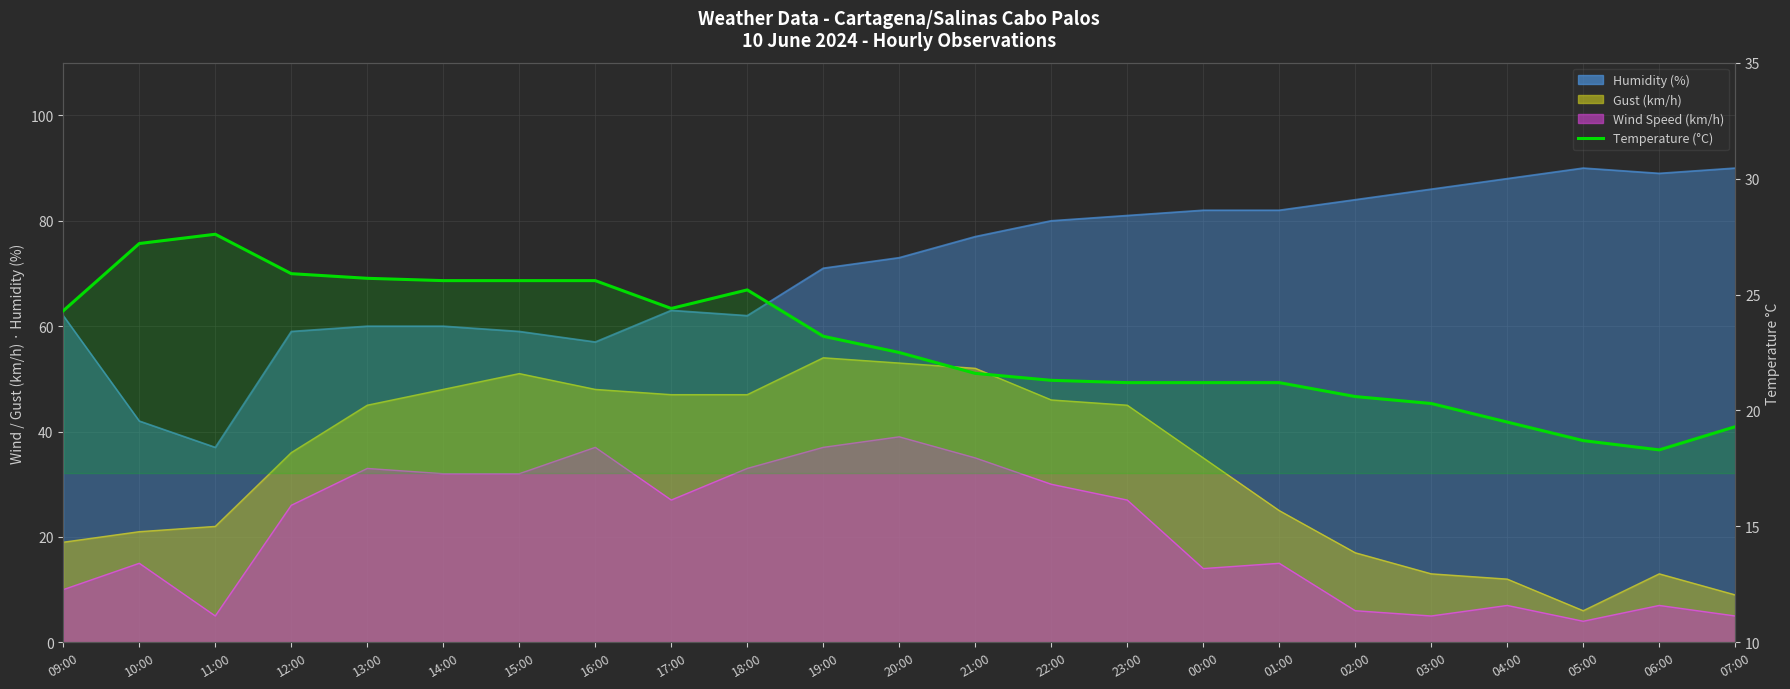

What is the change in value from 20:00 to 07:00?

-3.2